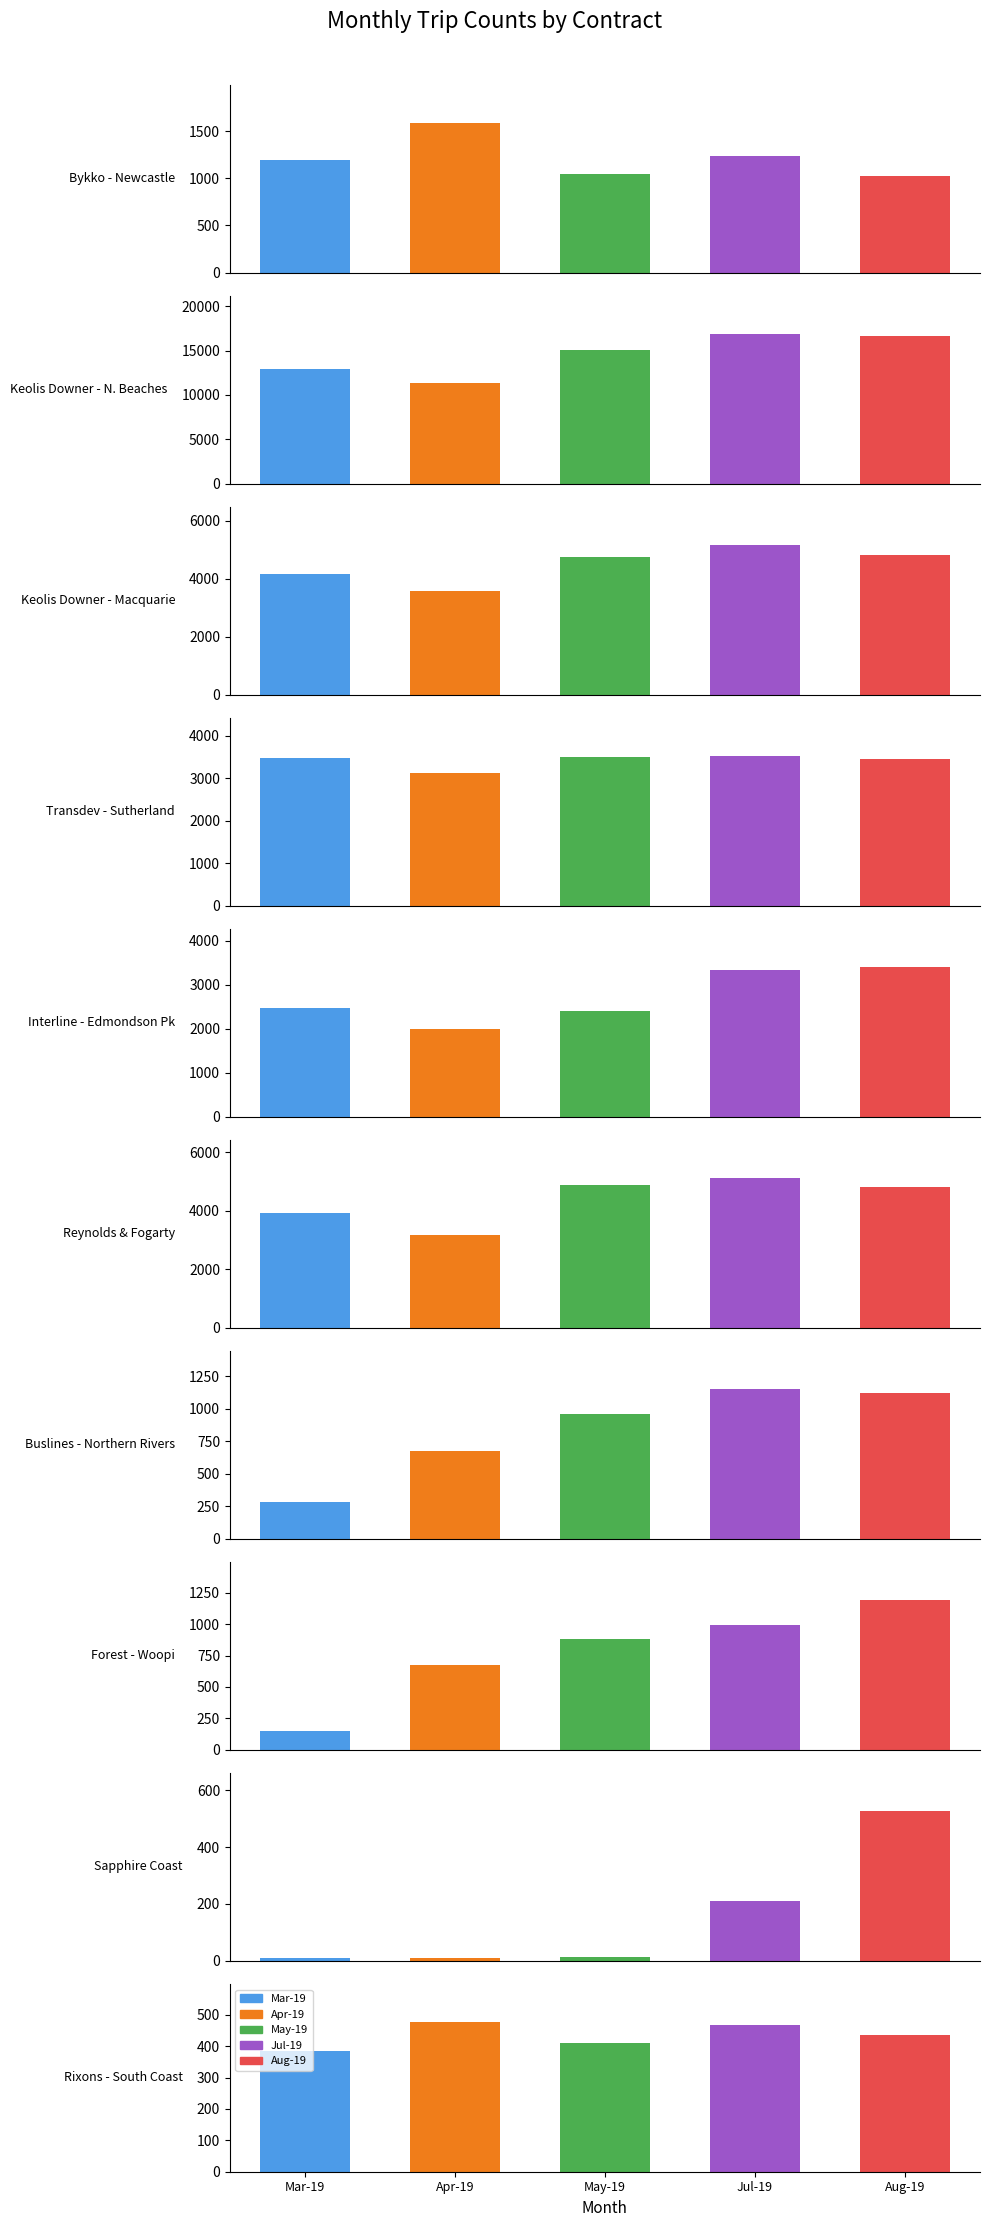

At 6, list the series in order from smallest to largest.

Mar-19, Apr-19, May-19, Aug-19, Jul-19